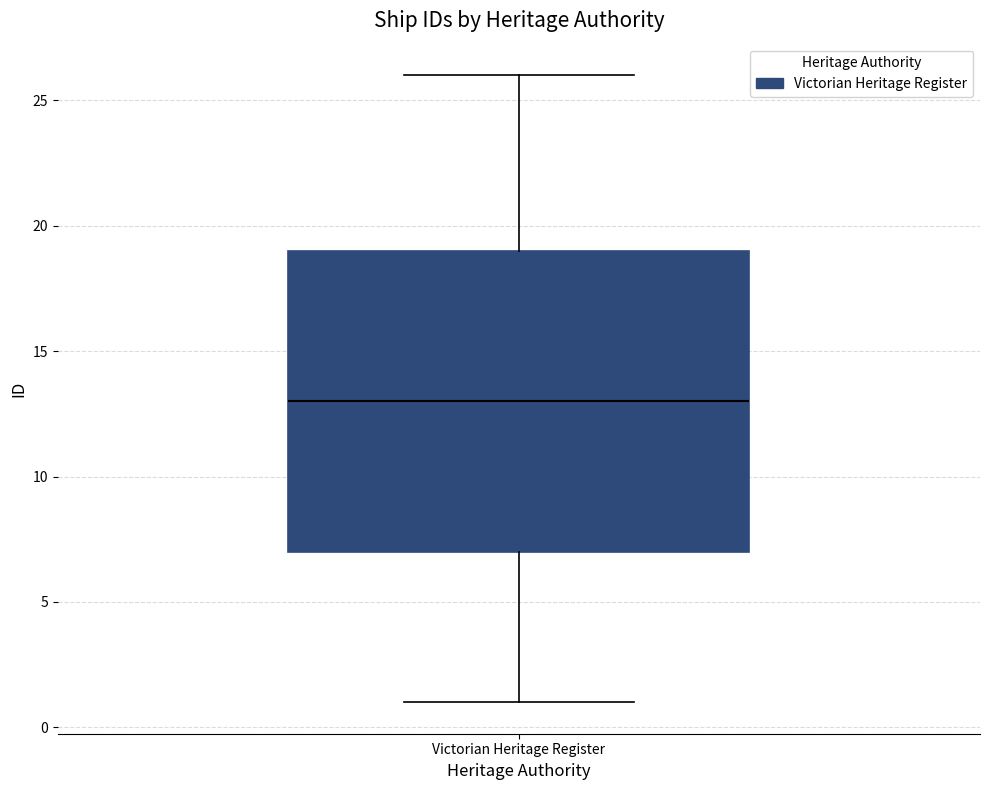

Read this box plot against the y-axis: the position of the median line, the range covered by the box, and the ends of both whiskers. The values are not printed on the chart, so give them approximately, as read against the axis.

median 13, box 7 to 19, whiskers 1 to 26